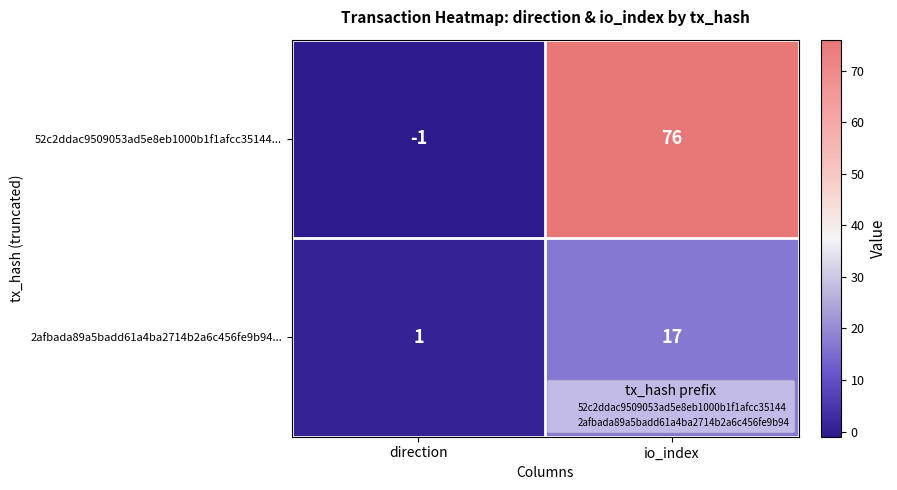

What is the sum of all 52c2ddac9509053ad5e8eb1000b1f1afcc35144... values?

75